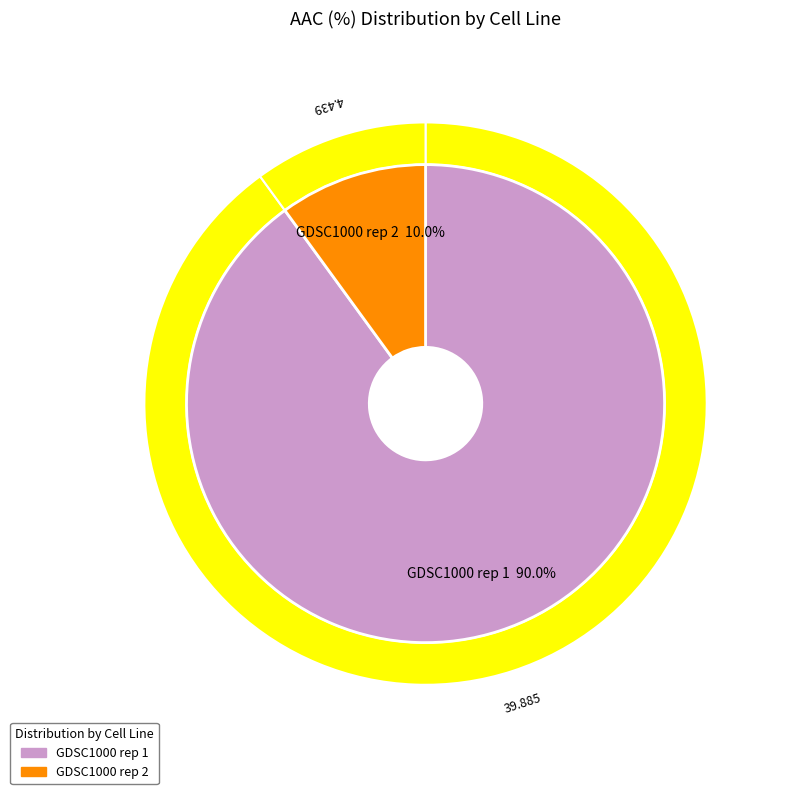

To the nearest percent, what percentage of the pie is GDSC1000 rep 2?

10%